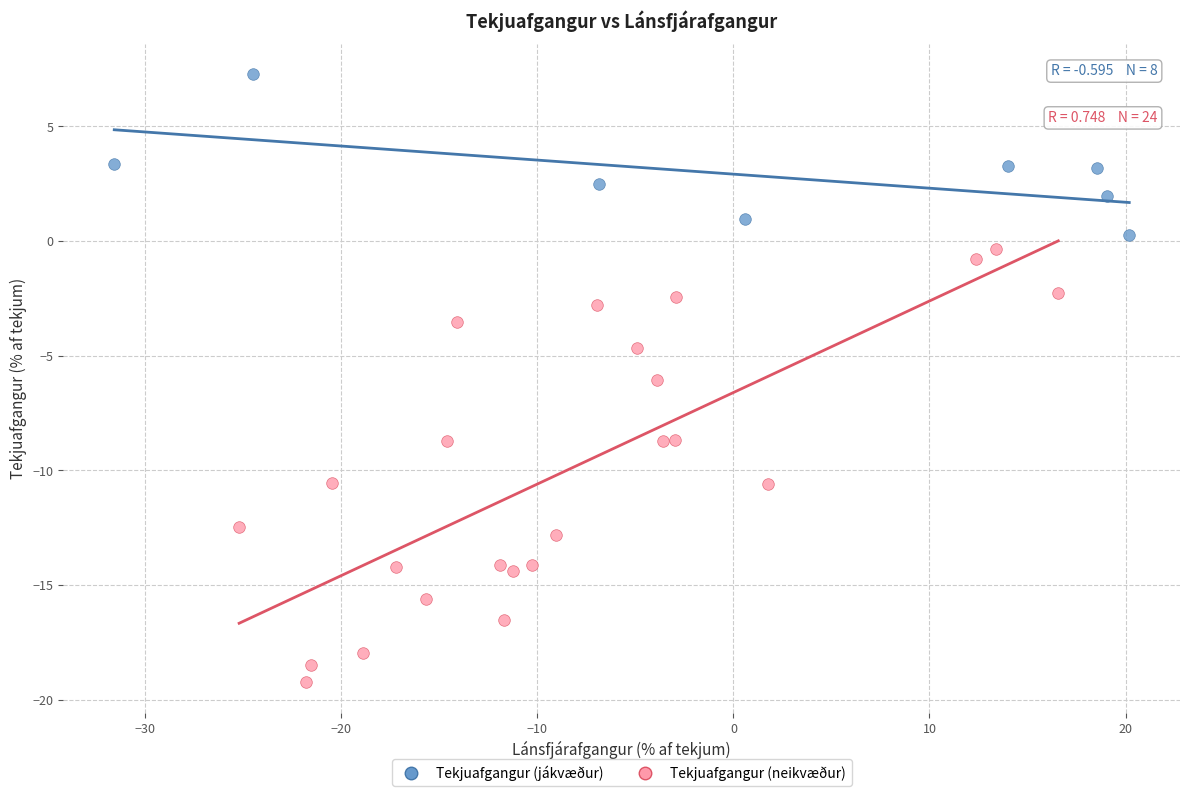

Which series has the largest Y range (max minus min)?

Tekjuafgangur (neikvæður)